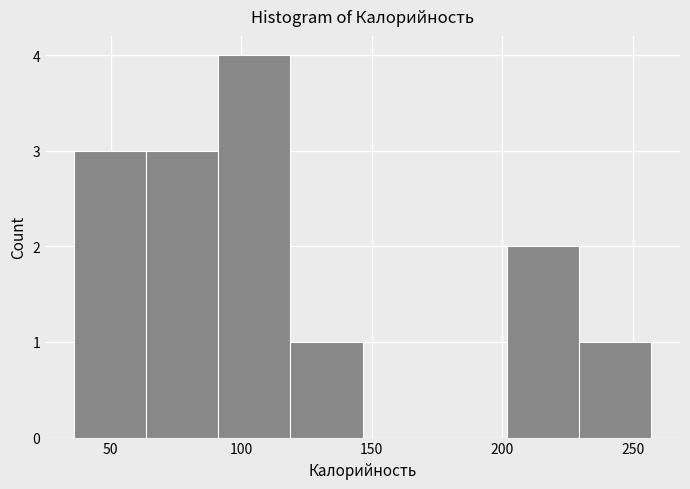

What is the height of the bar covering 90 to 120 on the x-axis? Neither the bar edges nor the heights are printed on the chart, so give them approximately, as read against the axes.

4